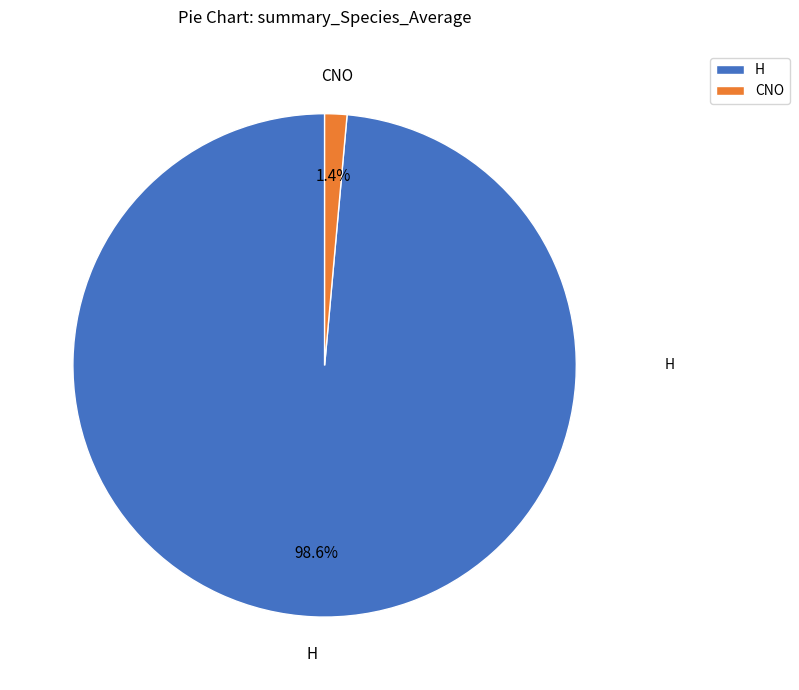

What is the majority slice?

H